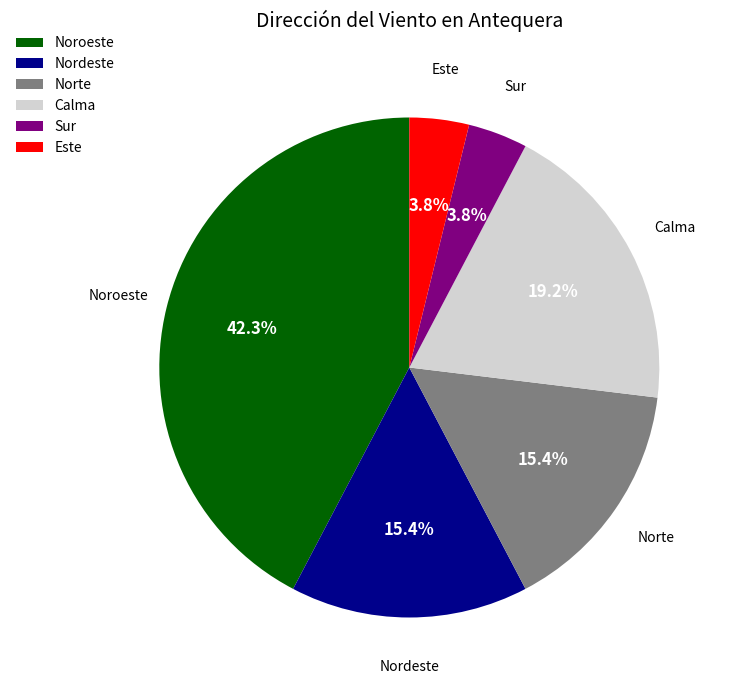

Does any single category account for the majority?

No